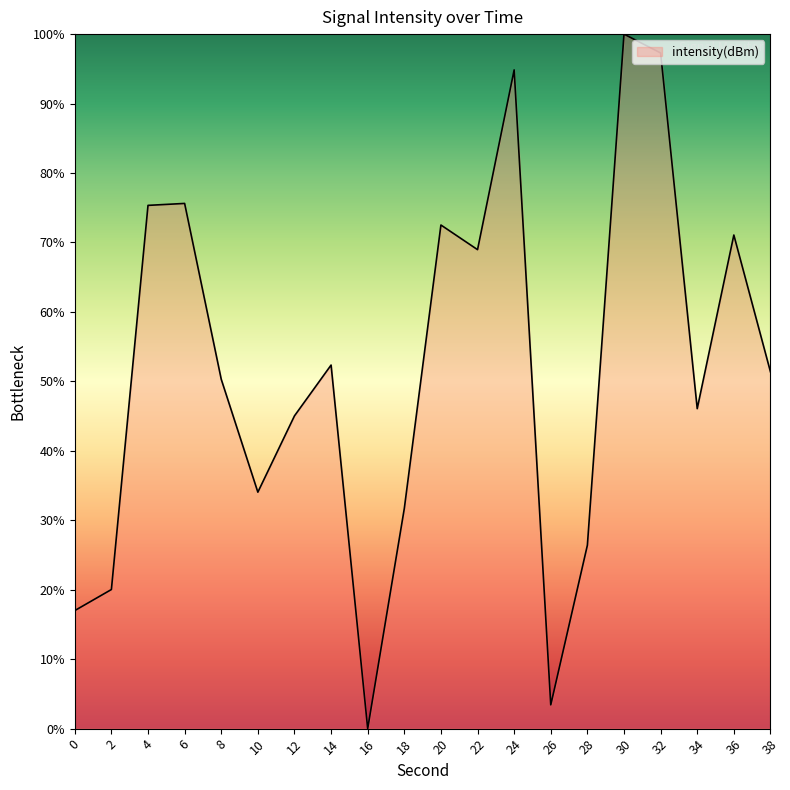

What is the ratio of the value at 0 to the value at 12?

0.4